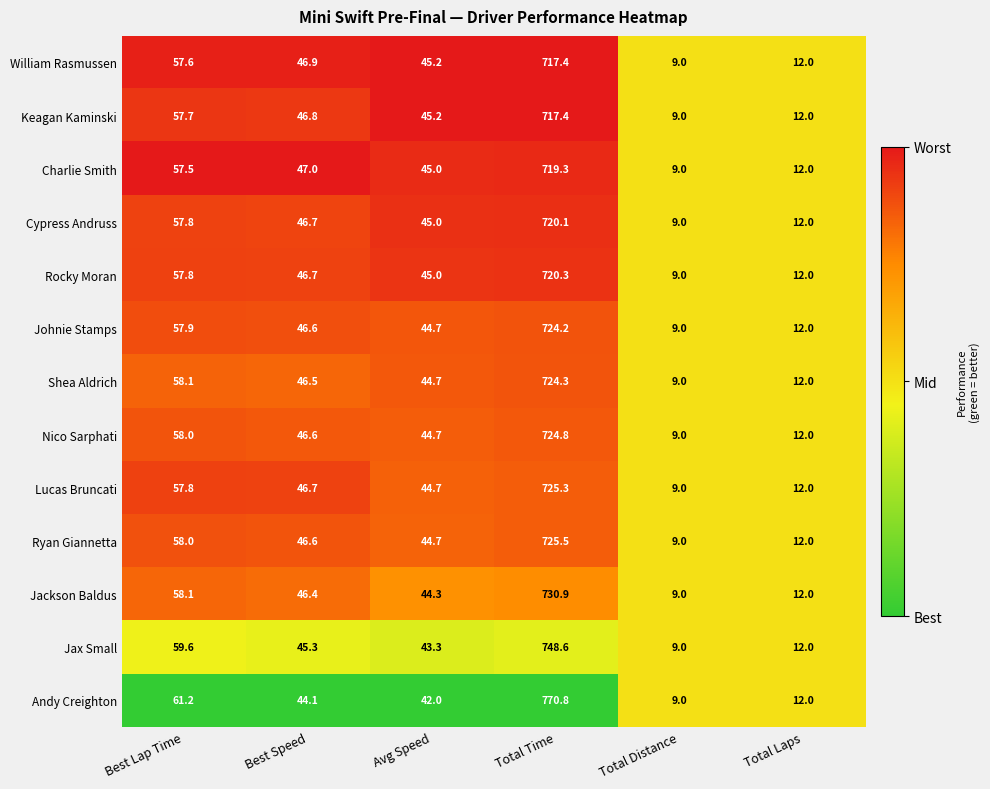

Where is Rocky Moran nearest to the value 364?

Best Lap Time